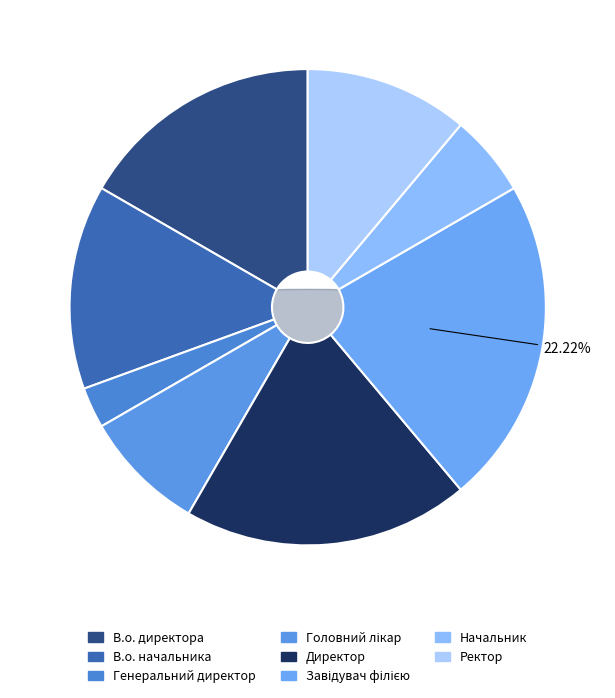

Does Завідувач філією account for over 50% of the chart?

No